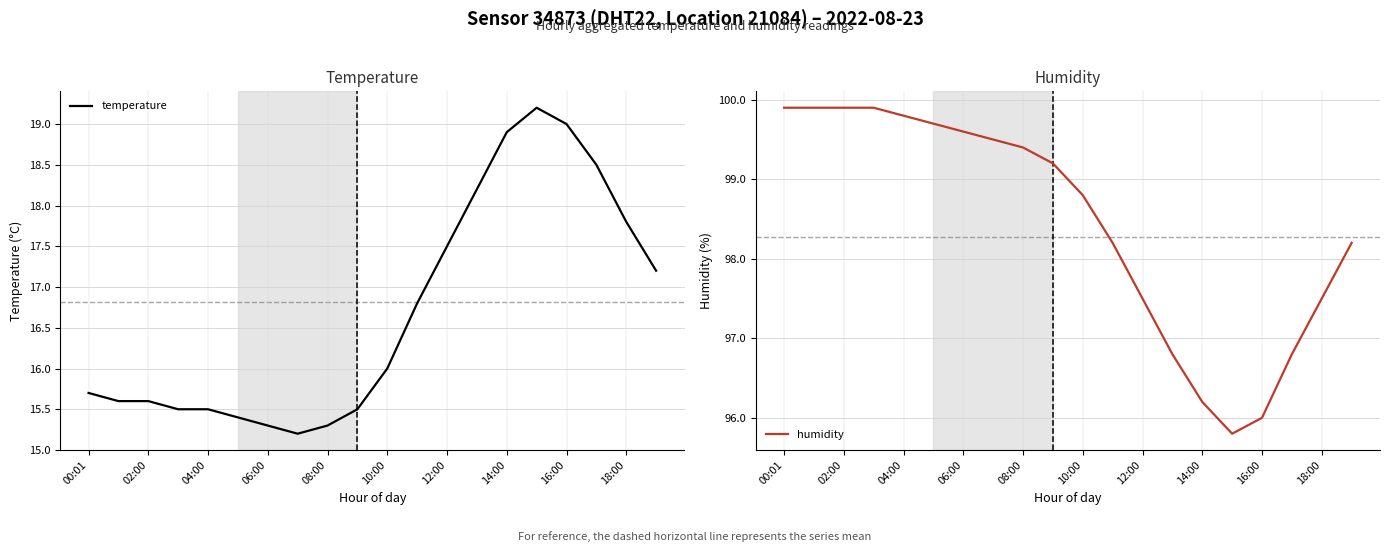

Where does the humidity series first go above 99?

00:01